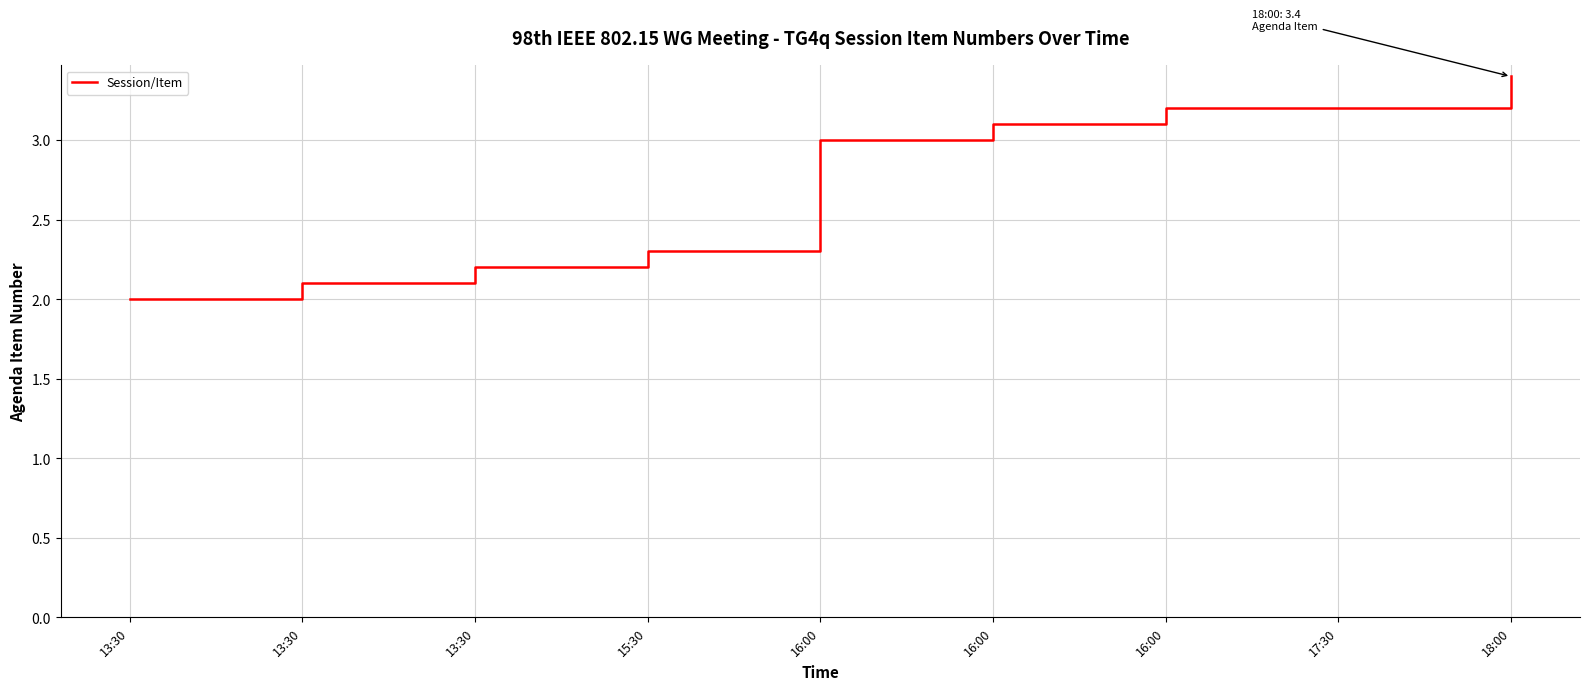

Does the chart display data point markers on the line(s)?

No